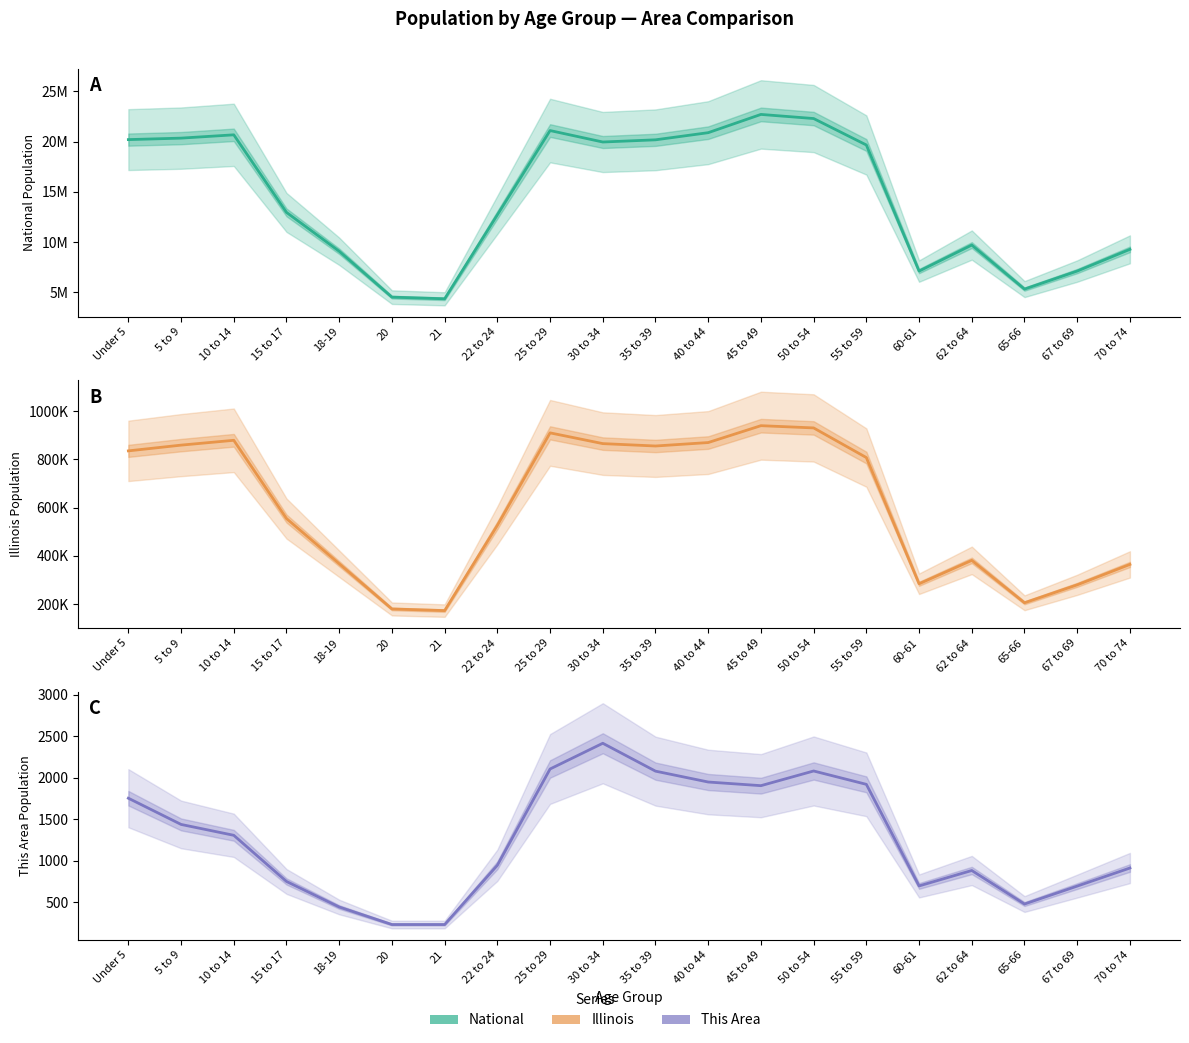

What are all the series names shown in the legend?

National, Illinois, This Area